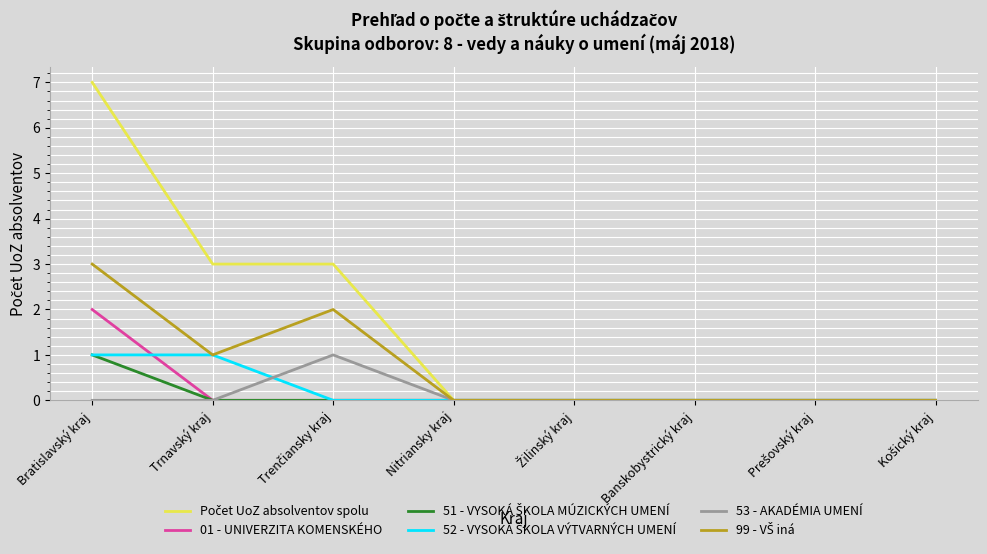

True or false: 53 - AKADÉMIA UMENÍ has a value of 1 at Banskobystrický kraj.

False